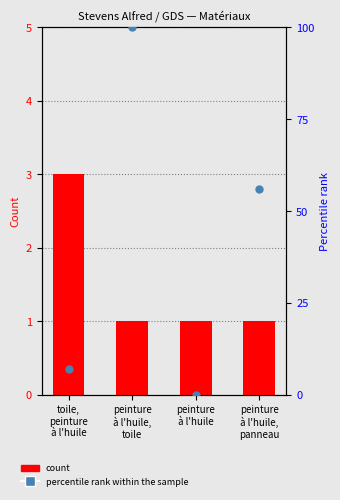

What are all the series names shown in the legend?

count, percentile rank within the sample